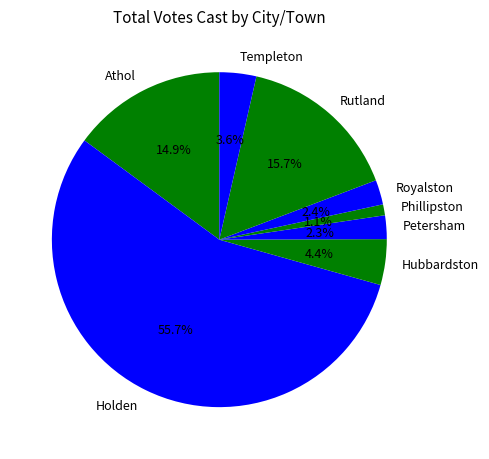

Is there a majority slice in this chart?

Yes